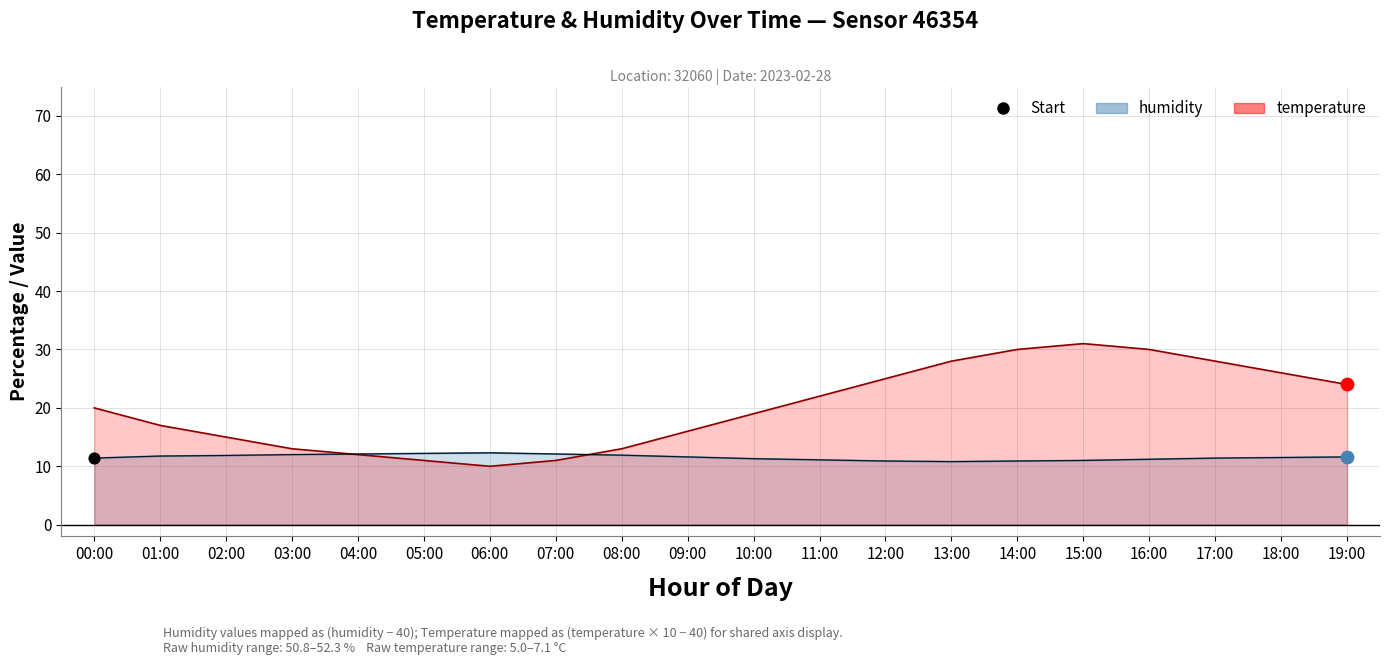

What are all the series names shown in the legend?

temperature, humidity